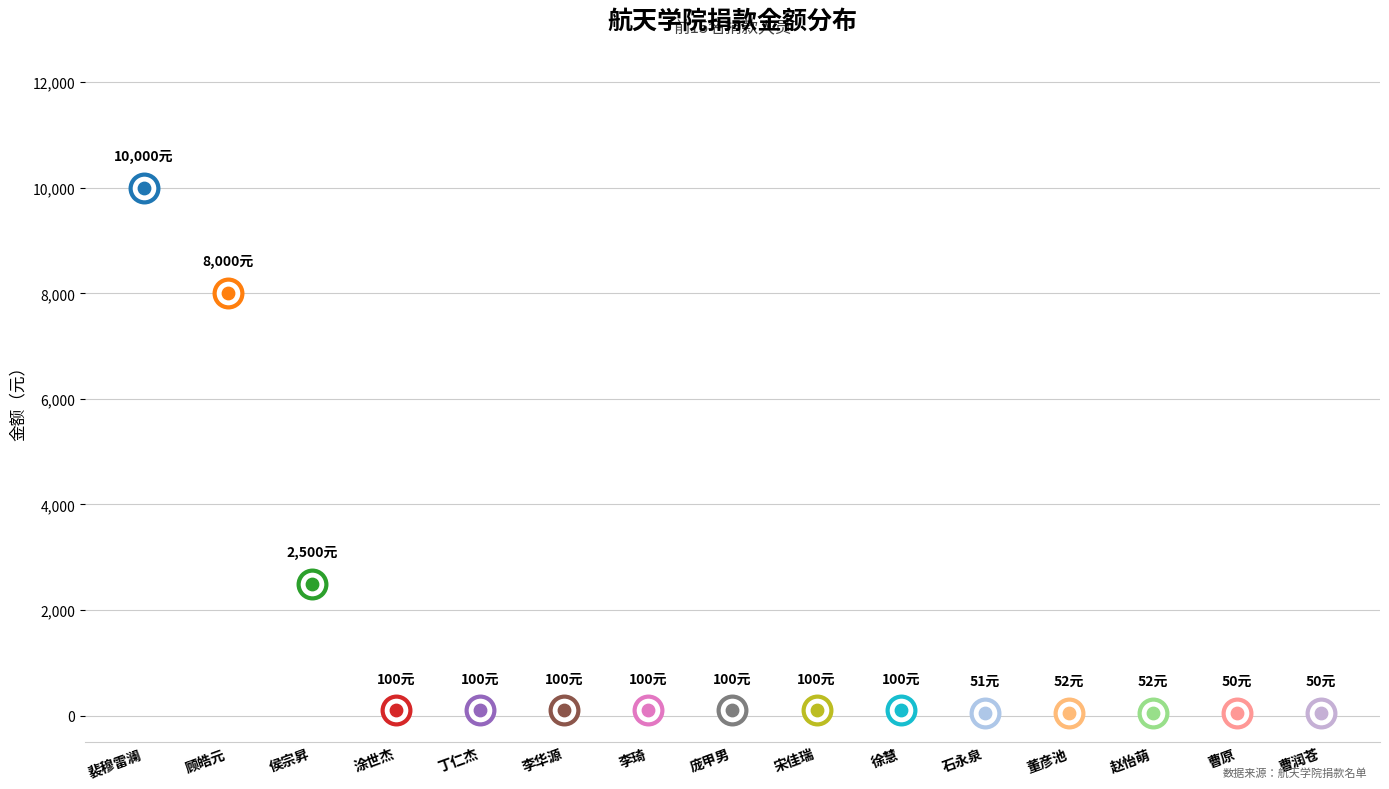

Which has a higher value, 丁仁杰 or 曹原?

丁仁杰